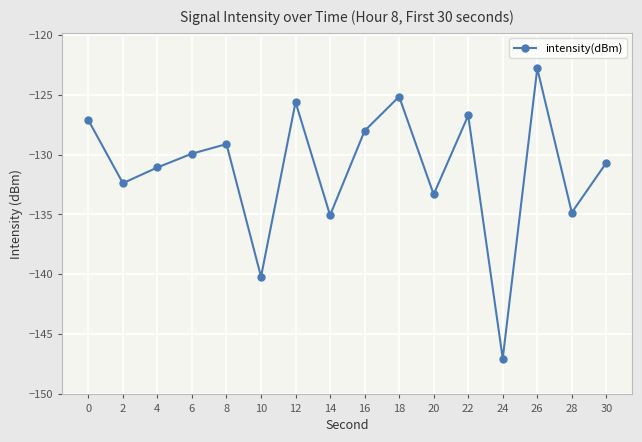

The chart shows a value of -63.4 at 4. True or false?

False